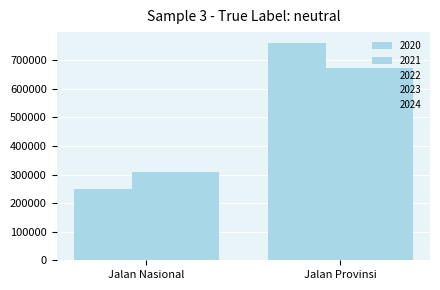

How many 2024 values are between 307230 and 674385?

2